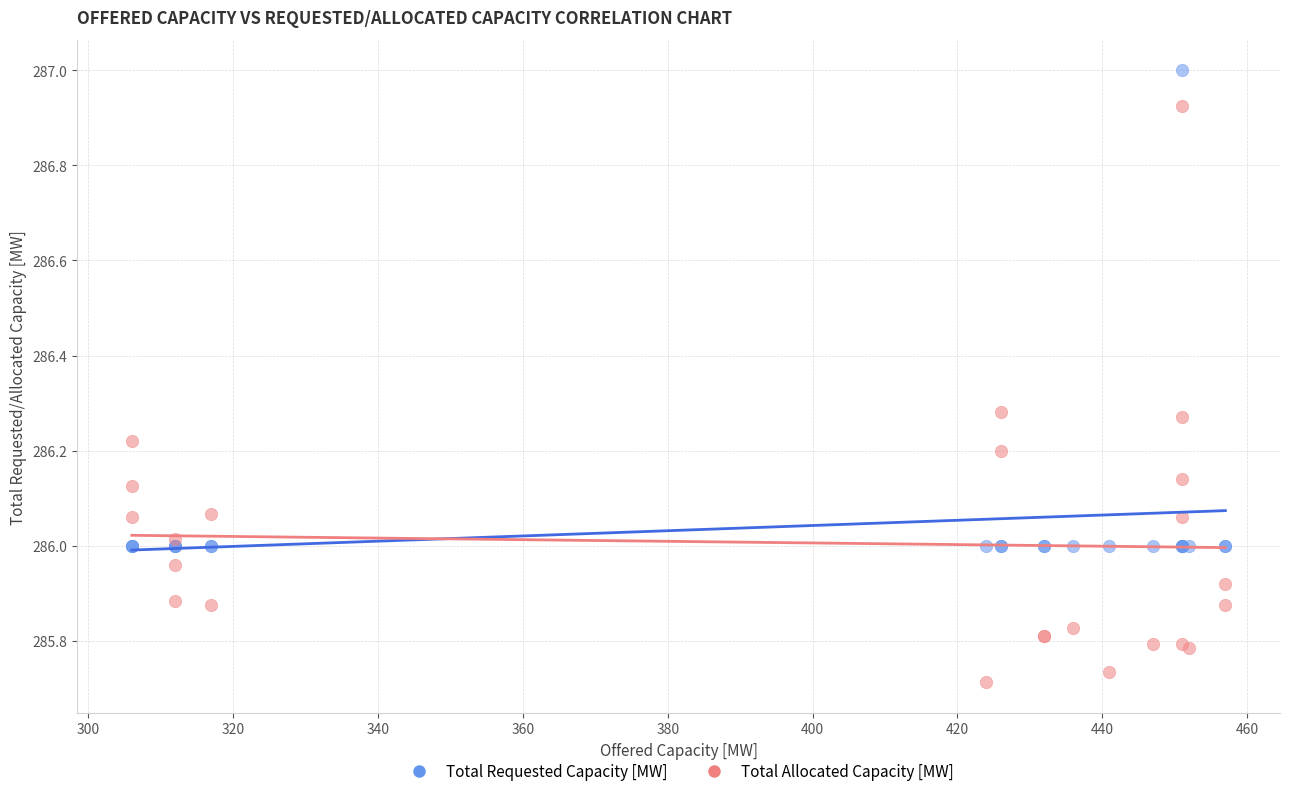

Which series contains the highest Y value?

Total Requested Capacity [MW]